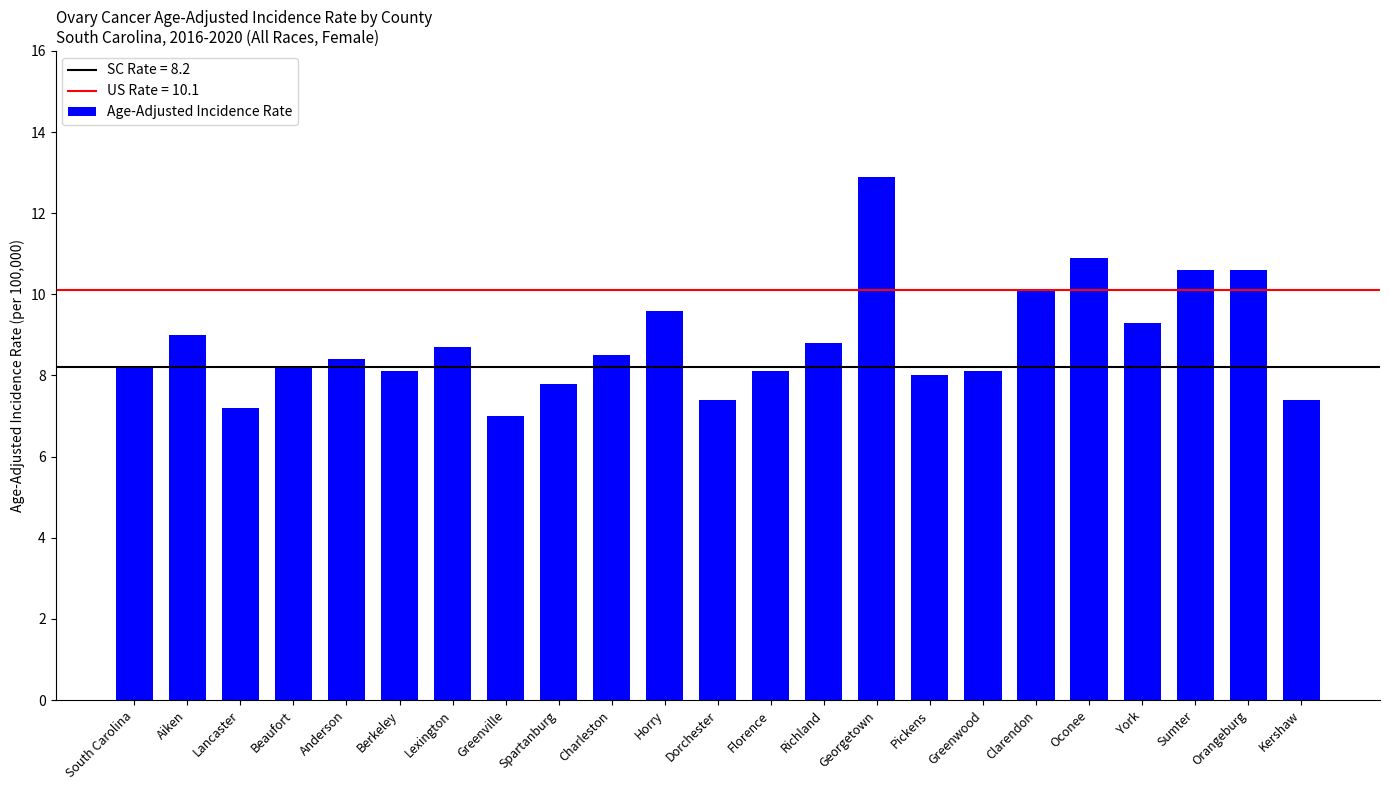

What is the average value?

8.8